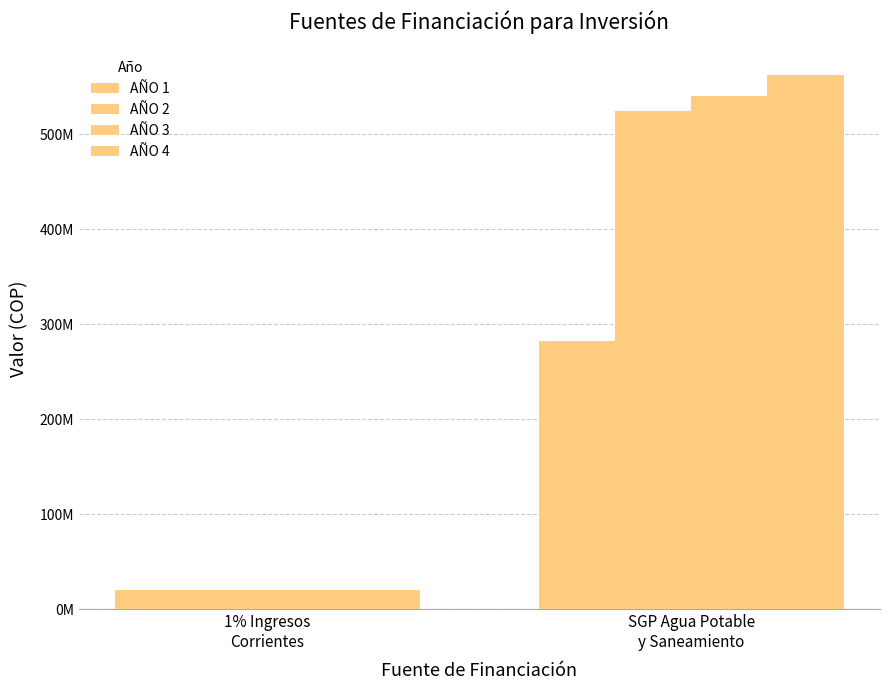

Does the chart contain stacked bars?

No